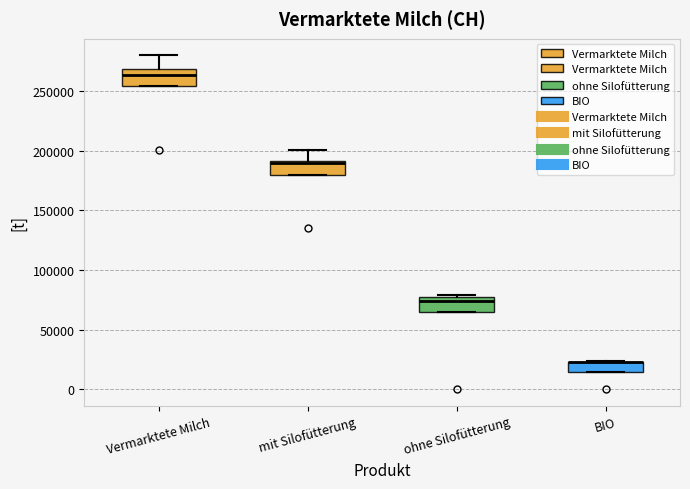

Where is the lower edge of the box for BIO on the y-axis? The values are not printed on the chart, so give them approximately, as read against the axis.

15000